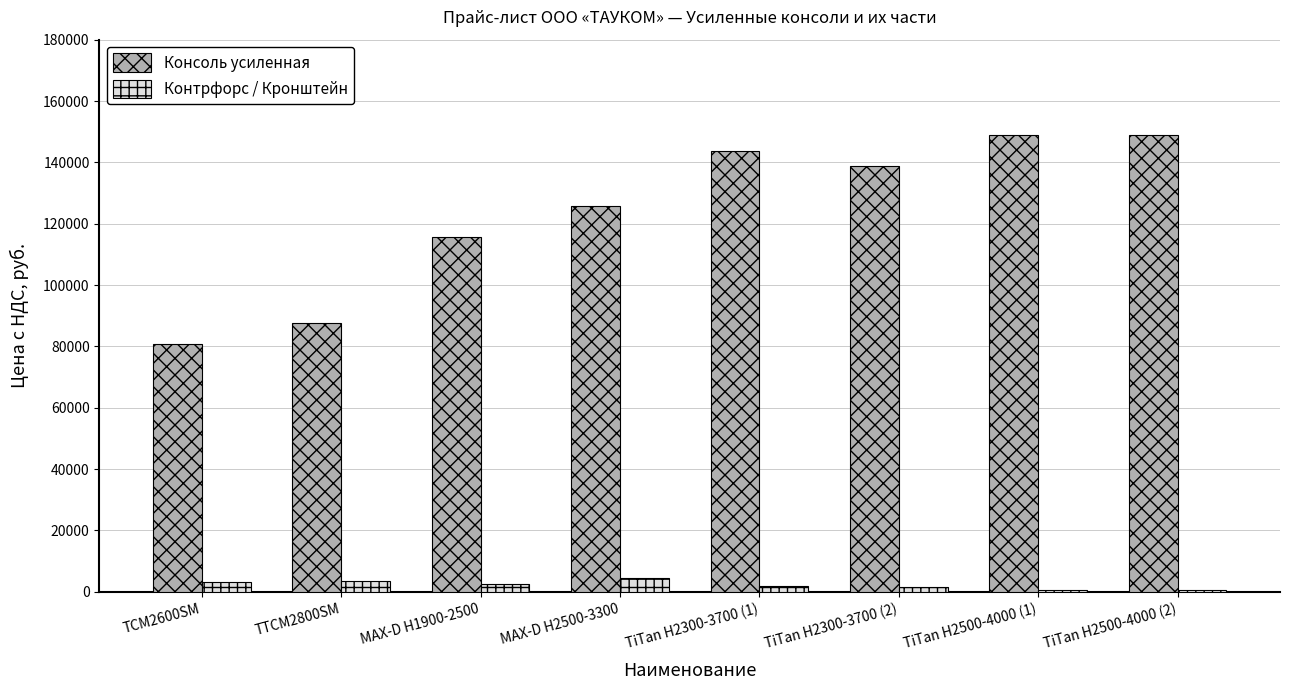

What is the value of the Контрфорс / Кронштейн bar at the 3rd from the left?

2680